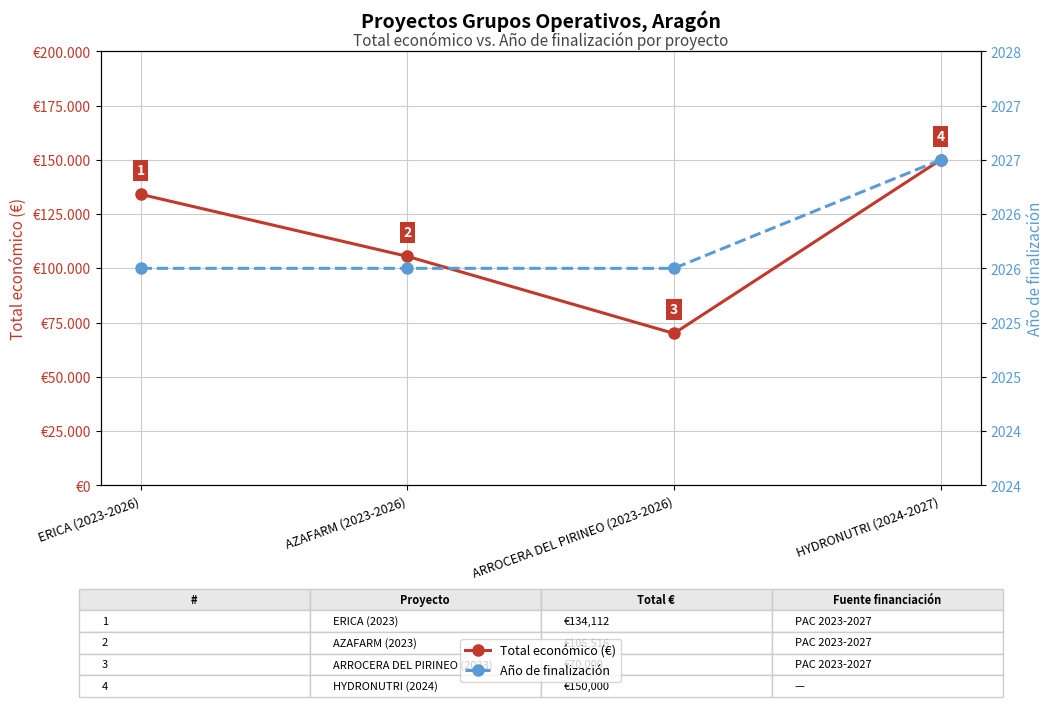

How many data points in Total económico (€) are above 134112?

1